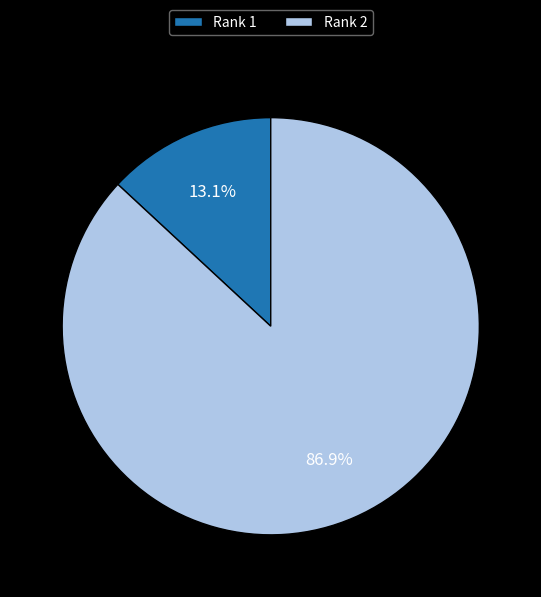

What portion of the pie excludes Rank 1?

86.9%